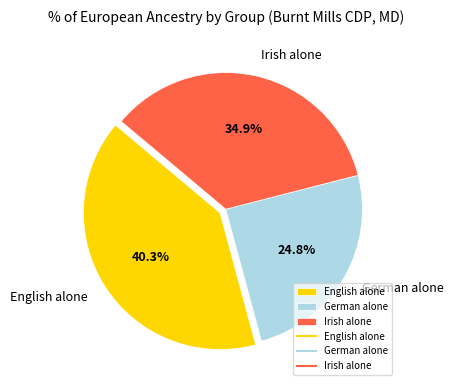

What percentage is NOT represented by German alone?

75.2%